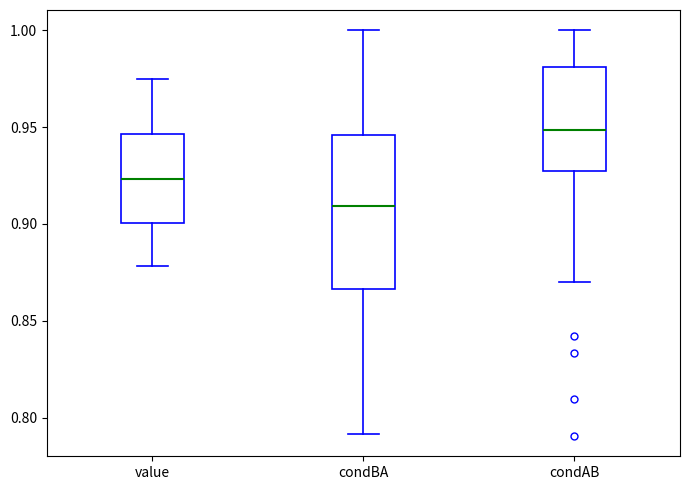

Which box is the tallest, from its lower edge to its upper edge?

condBA